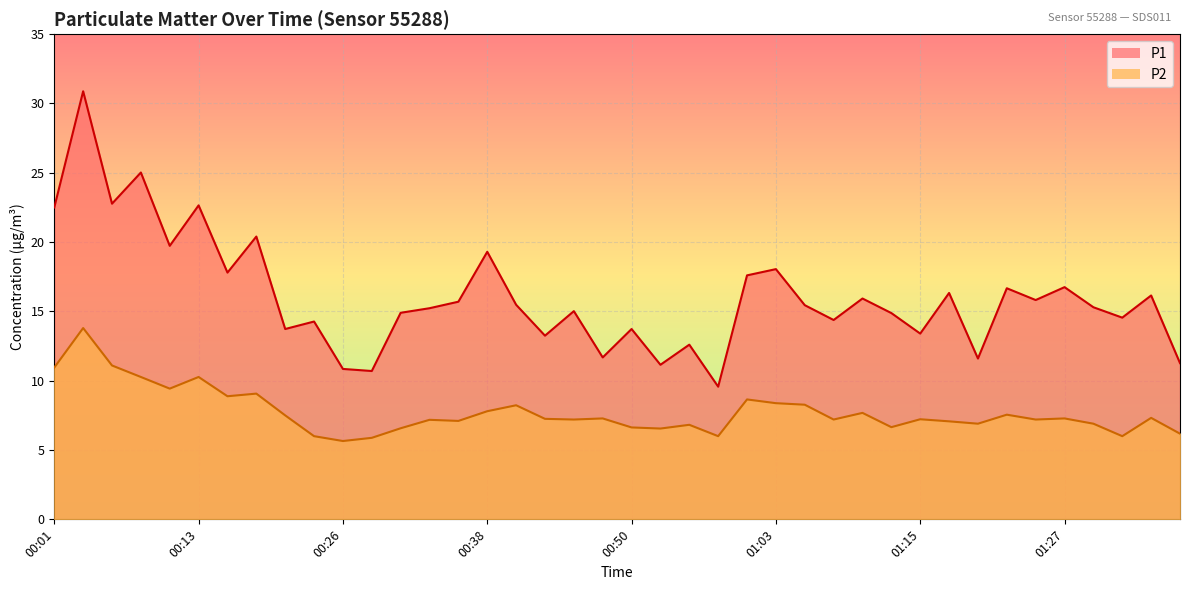

What position from the left is 00:38?

16